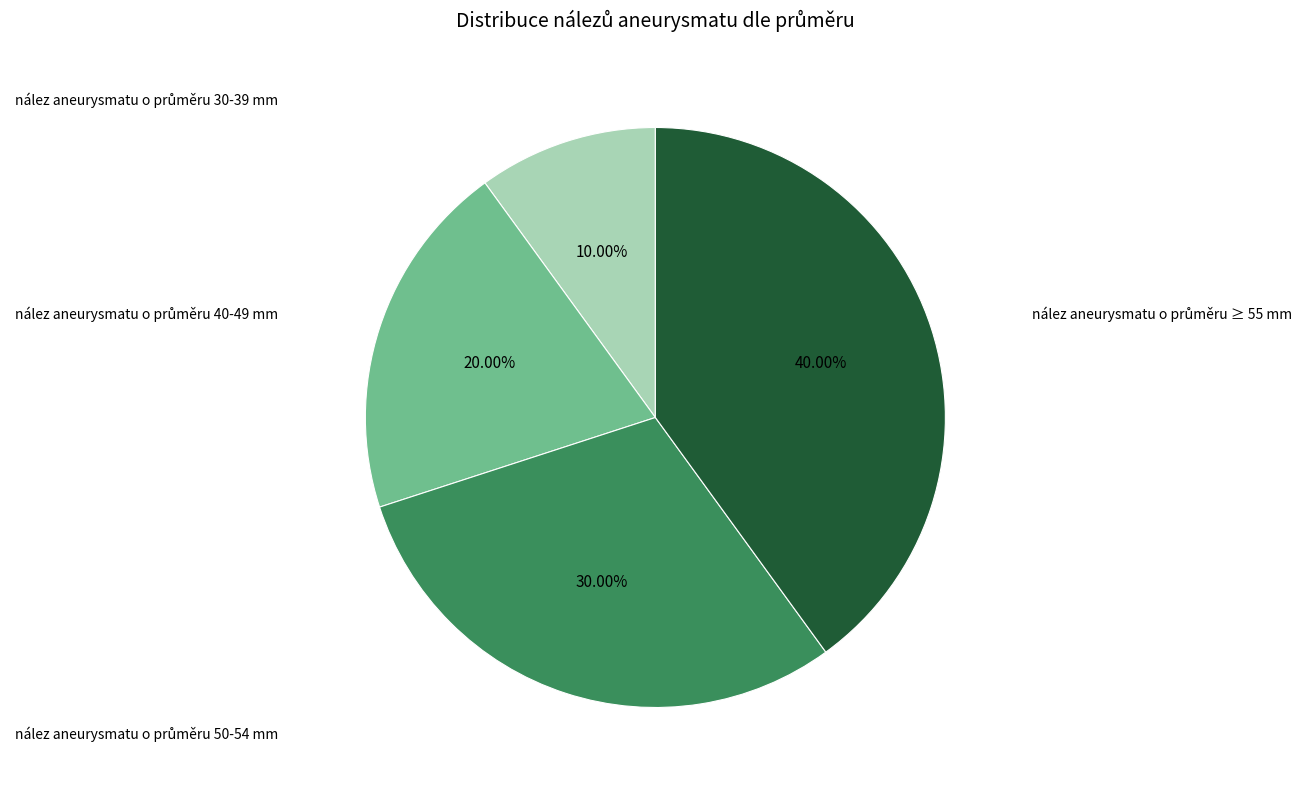

Is there a majority slice in this chart?

No